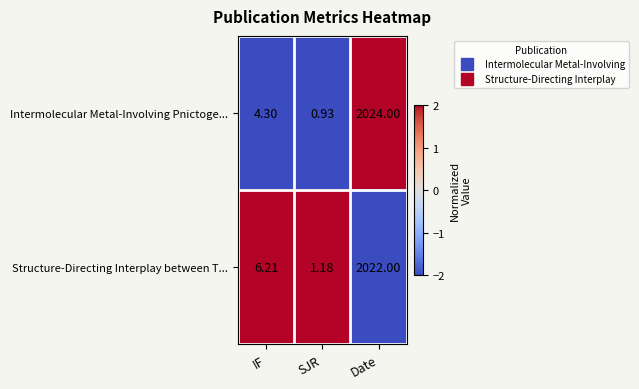

At which category is the sum across all series the highest?

Date